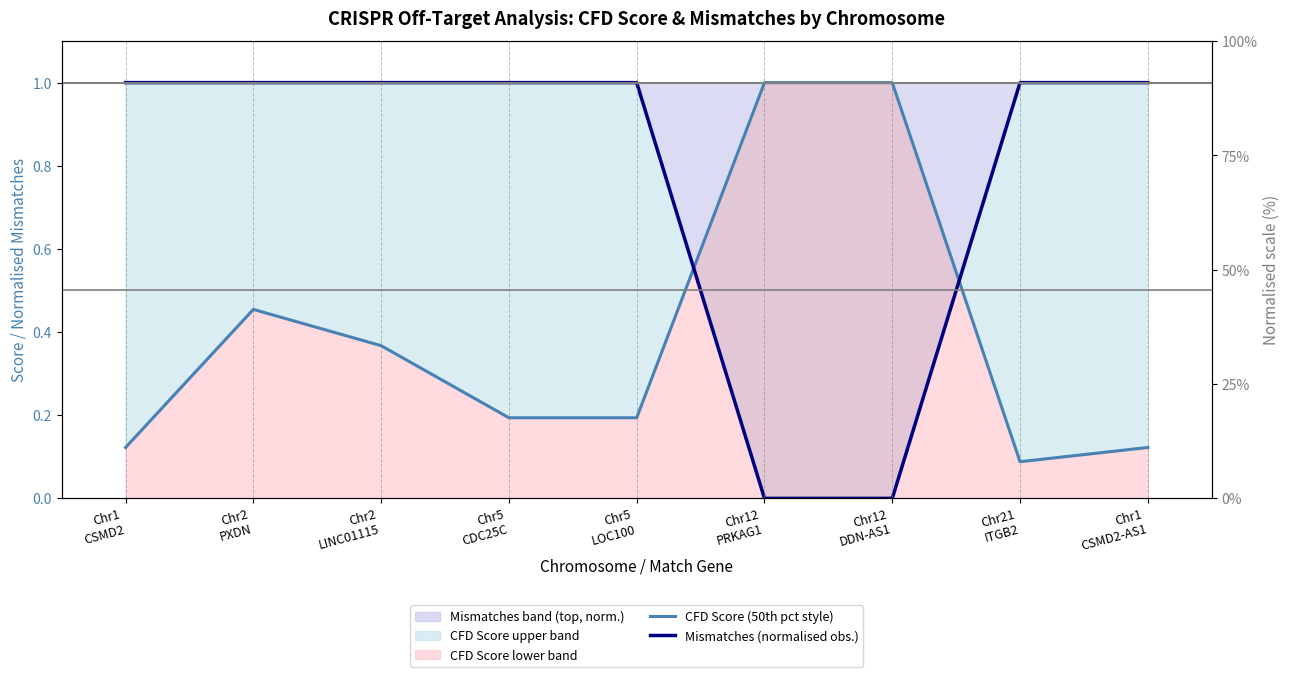

Reading left to right, what are all the values shown in this chart?

CFD Score (50th pct style): Chr1
CSMD2=0.1	Chr2
PXDN=0.5	Chr2
LINC01115=0.4	Chr5
CDC25C=0.2	Chr5
LOC100=0.2	Chr12
PRKAG1=1.0	Chr12
DDN-AS1=1.0	Chr21
ITGB2=0.1	Chr1
CSMD2-AS1=0.1
Mismatches (normalised obs.): Chr1
CSMD2=1.0	Chr2
PXDN=1.0	Chr2
LINC01115=1.0	Chr5
CDC25C=1.0	Chr5
LOC100=1.0	Chr12
PRKAG1=0.0	Chr12
DDN-AS1=0.0	Chr21
ITGB2=1.0	Chr1
CSMD2-AS1=1.0